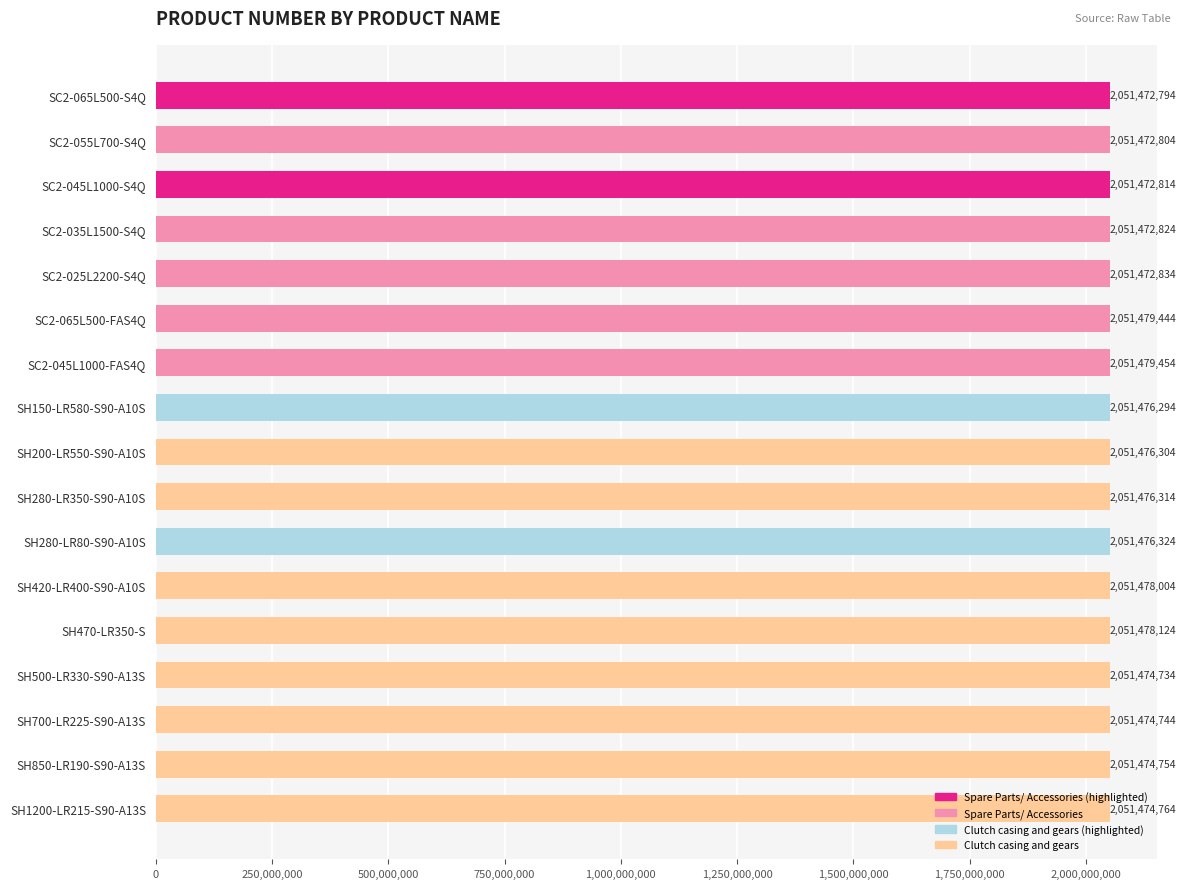

The chart shows a value of 2051479454 at SC2-045L1000-FAS4Q. True or false?

True